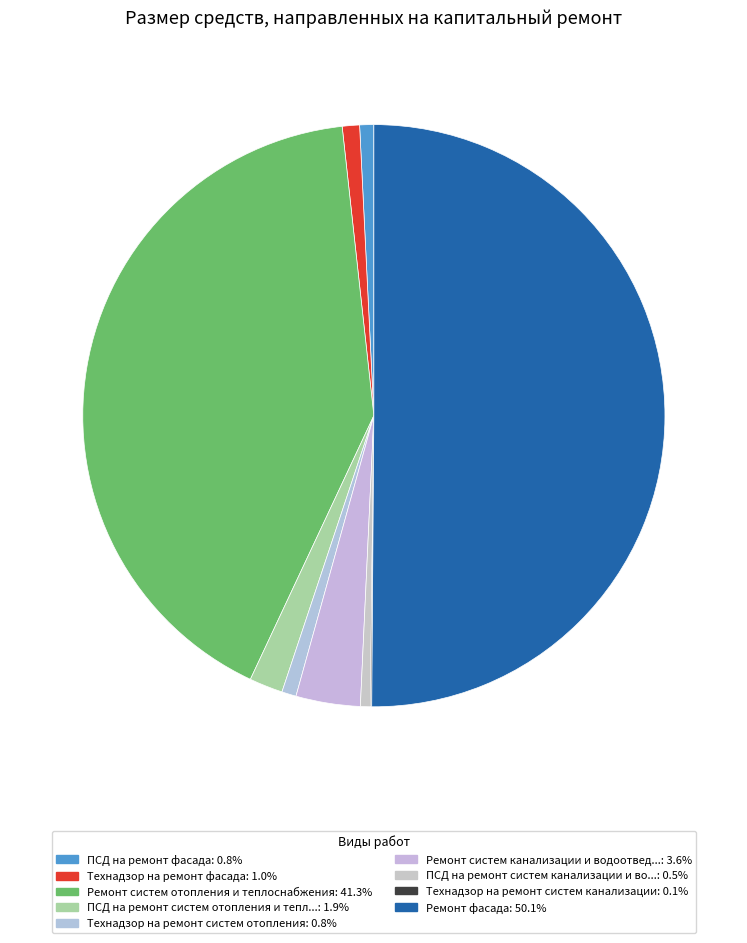

To the nearest percent, what is the average slice percentage?

11%